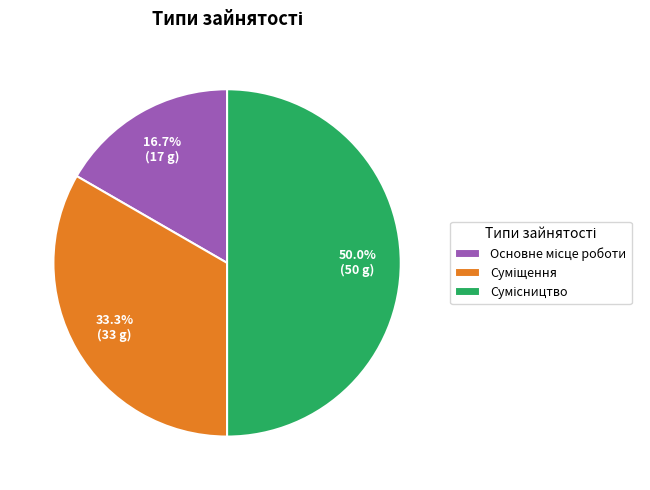

Which slice is the smallest?

Основне місце роботи